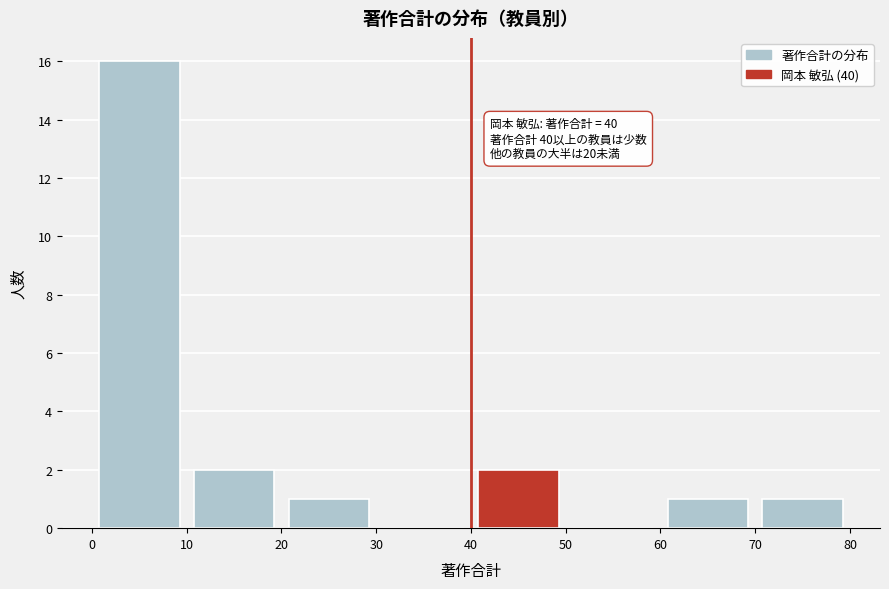

Over which range of the x-axis is the bar tallest?

0 to 10